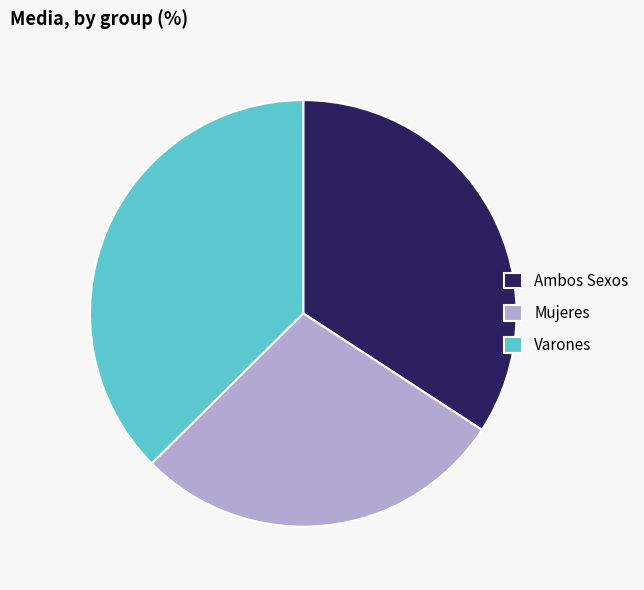

What is the largest slice in the pie chart?

Varones